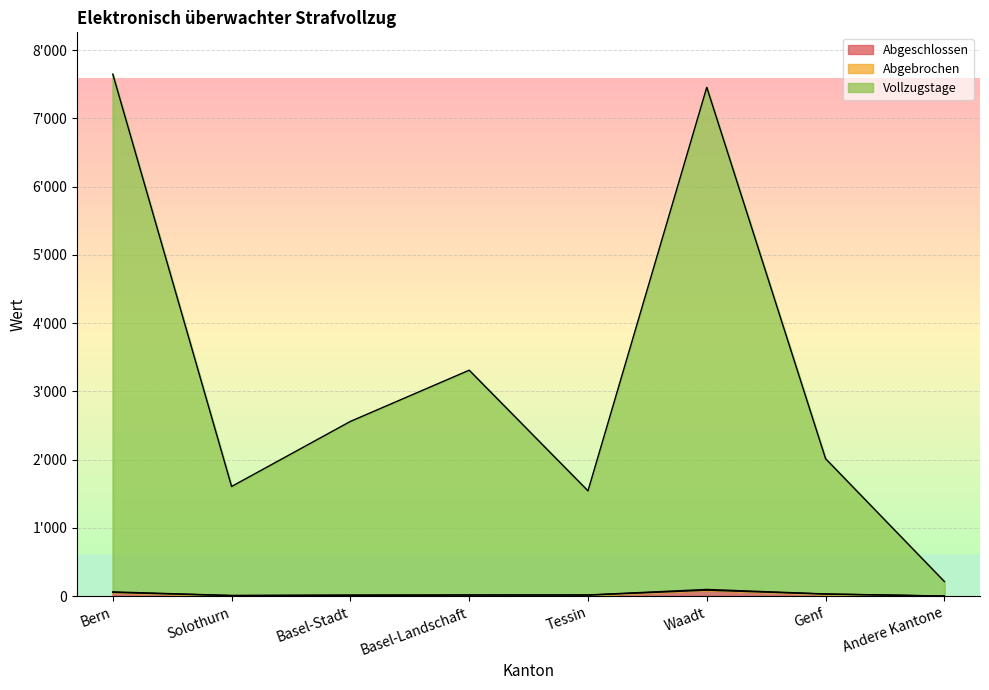

What is the difference between the maximum and minimum values in the Abgeschlossen series?

86